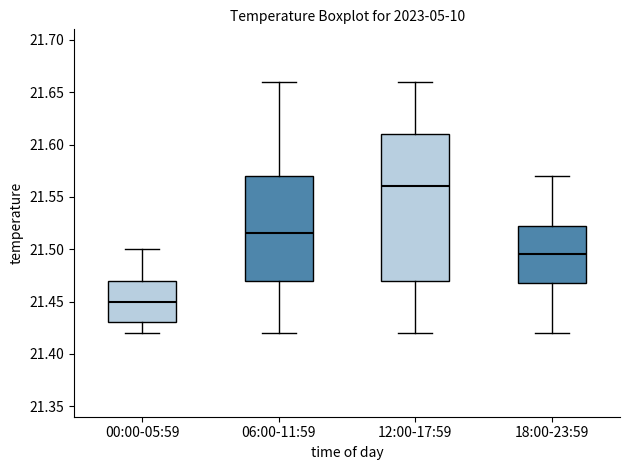

Which box's median line is the lowest?

00:00-05:59